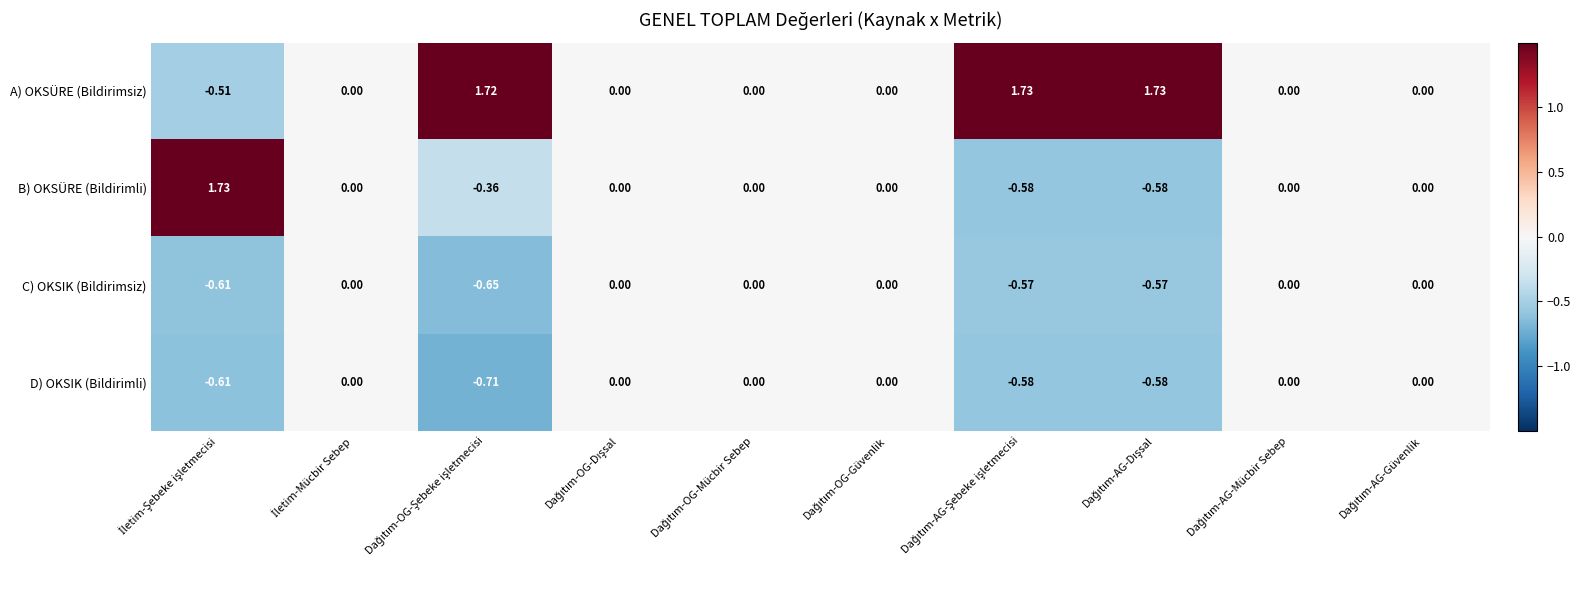

Which series has the largest total across all categories?

A) OKSÜRE (Bildirimsiz)